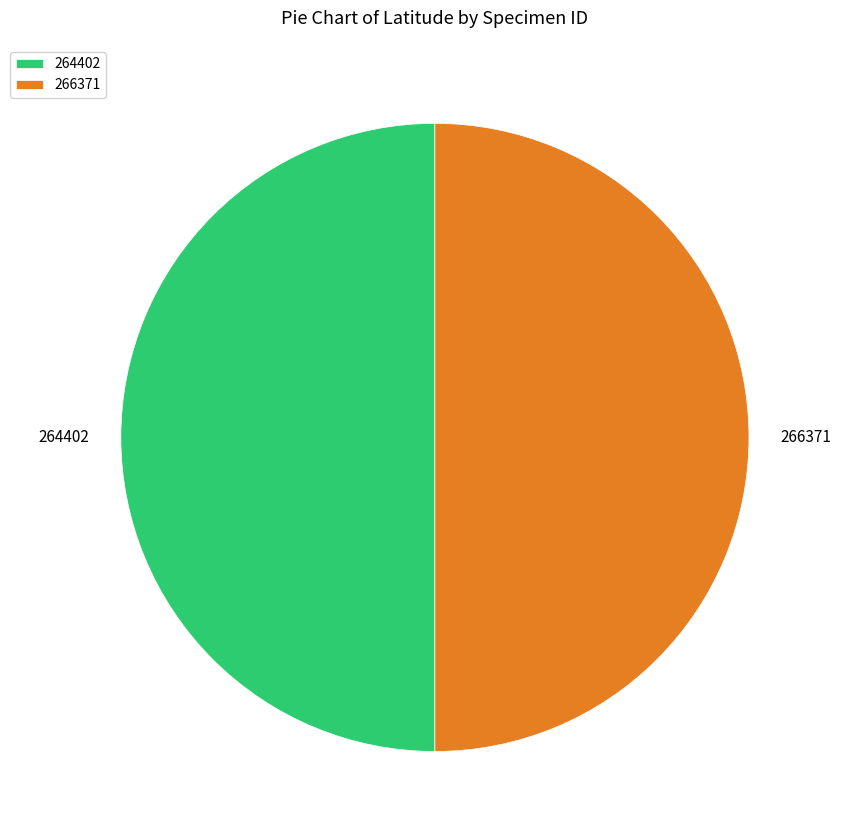

True or false: 264402 accounts for 62% of the total.

False